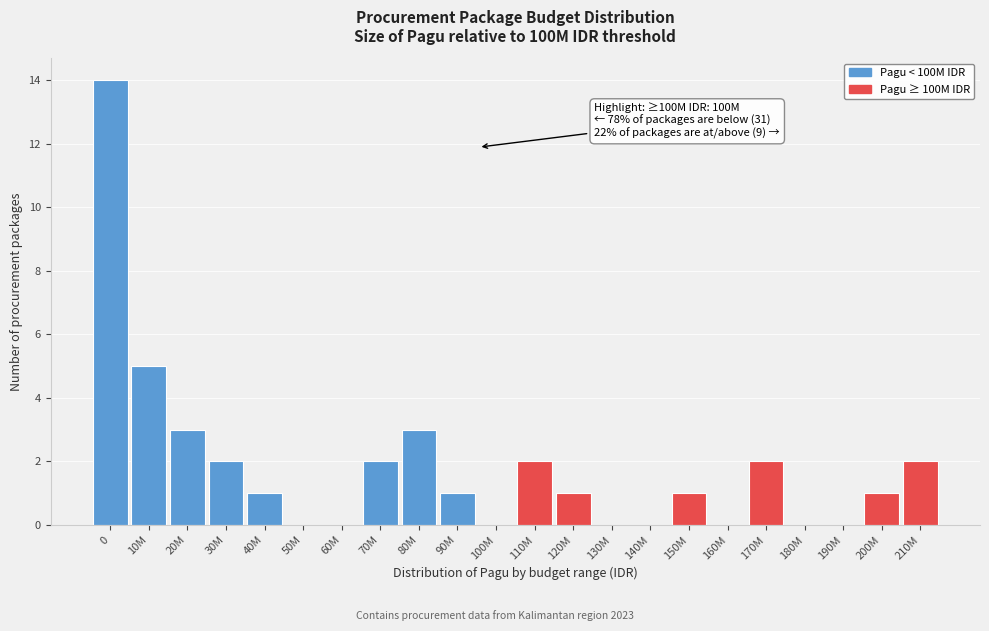

Reading right to left, list all the values displayed in this chart.

210M=2	200M=1	190M=0	180M=0	170M=2	160M=0	150M=1	140M=0	130M=0	120M=1	110M=2	100M=0	90M=1	80M=3	70M=2	60M=0	50M=0	40M=1	30M=2	20M=3	10M=5	0=14